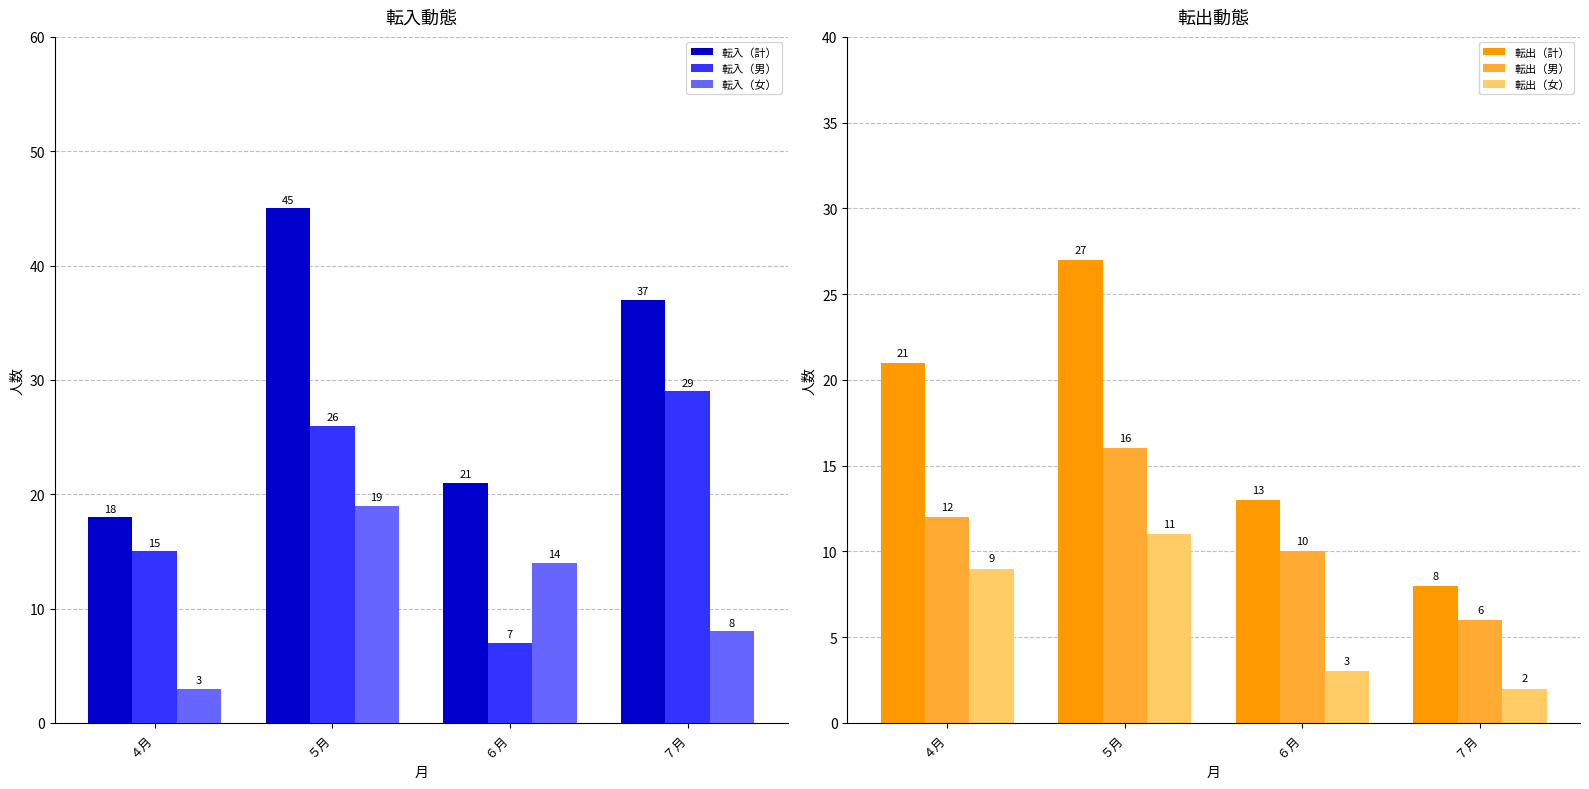

Count the number of data series in this chart.

6